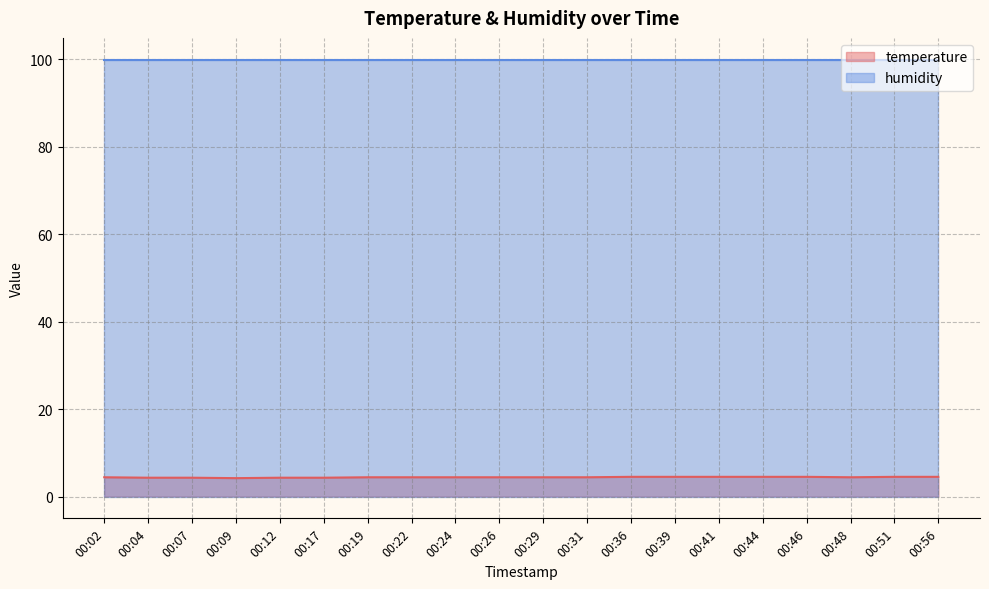

How many distinct data groups are displayed?

2